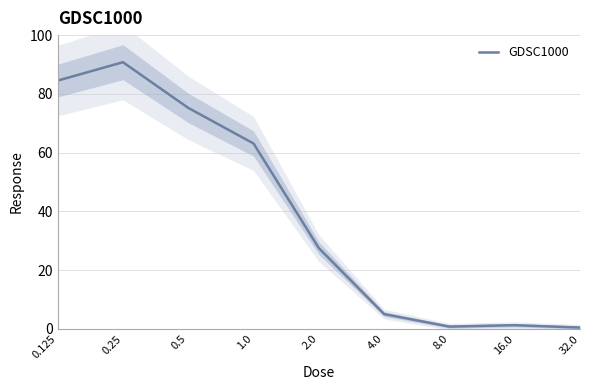

How many data points are less than 27?

4